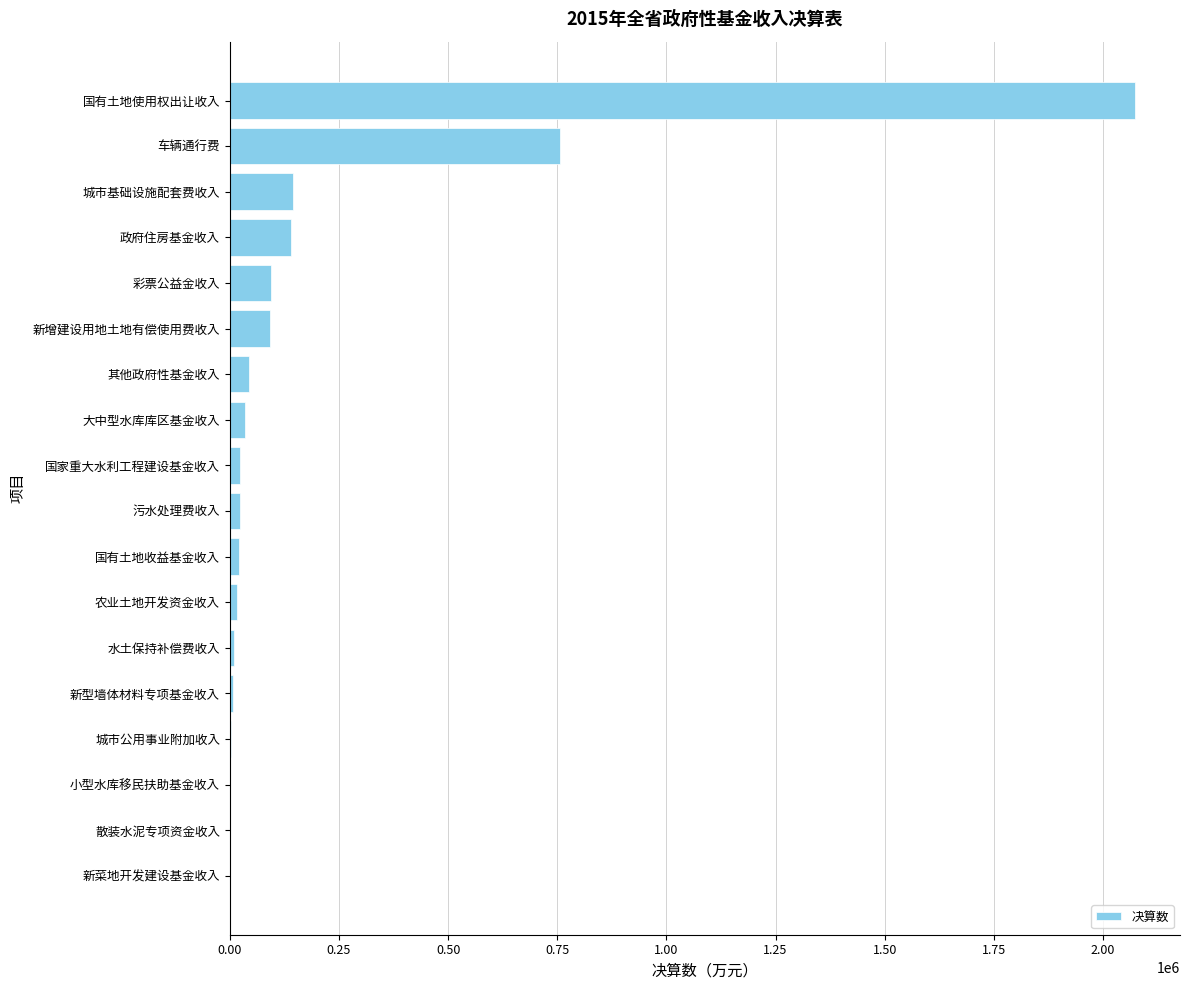

Where is the data nearest to the value 1036390?

车辆通行费